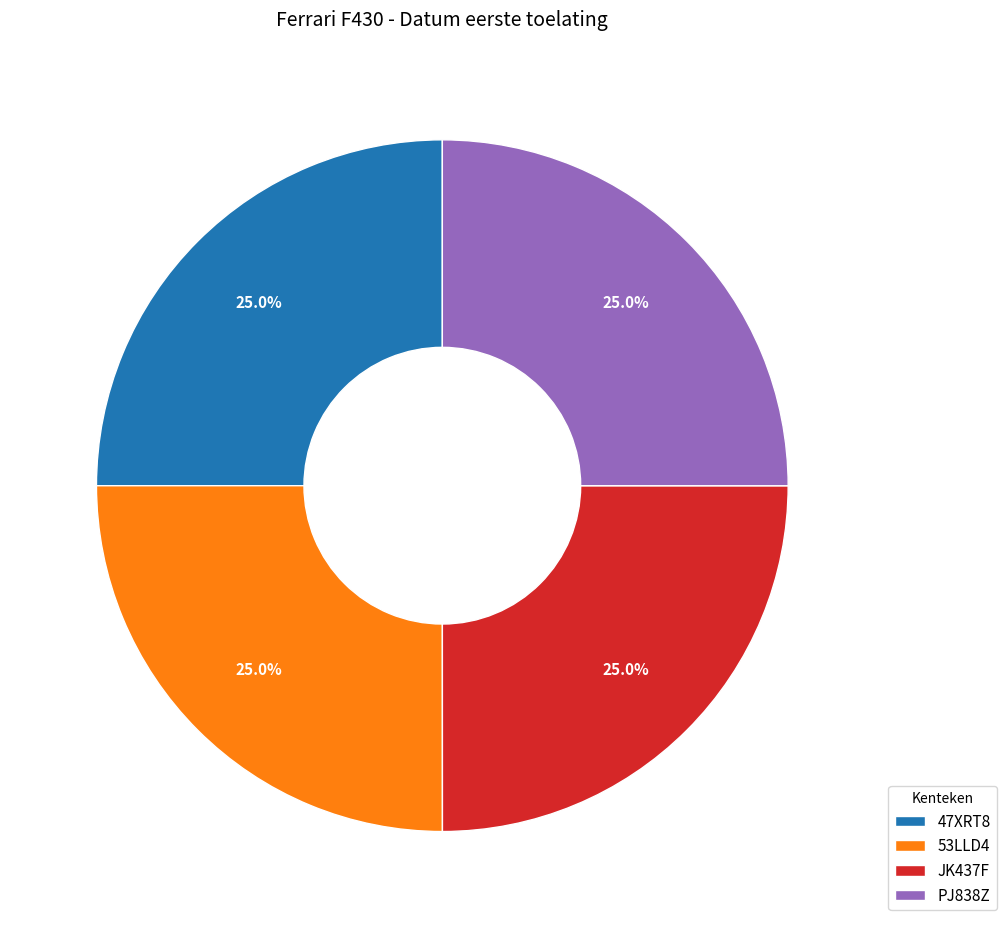

Does 47XRT8 represent more than half of the total?

No